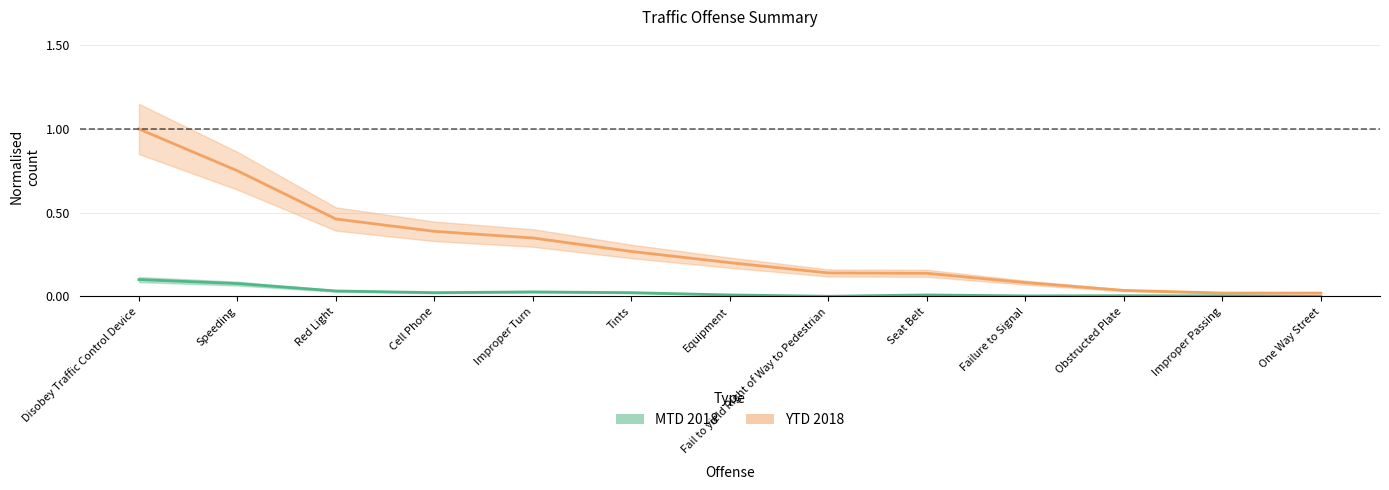

What is the label of the 2nd point from the left?

Speeding